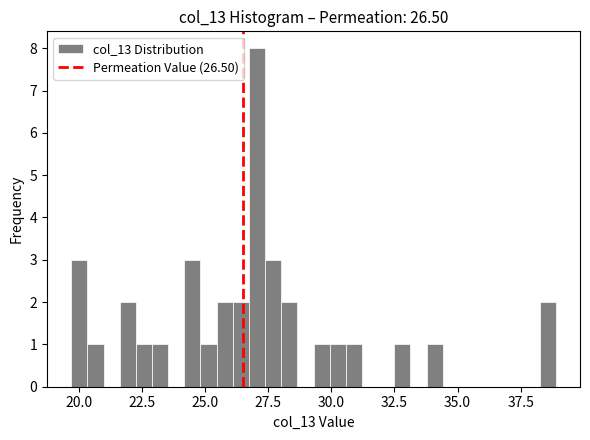

Around what value on the x-axis is the tallest bar? Give the approximate position of its centre, as read against the axis.

27.0